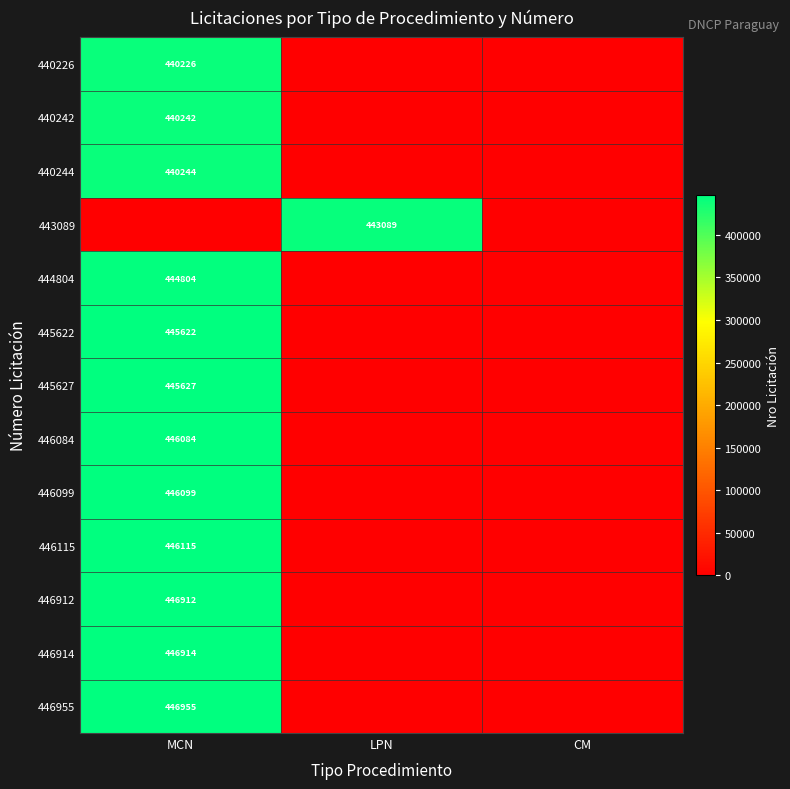

Which has a higher value, LPN or CM?

LPN